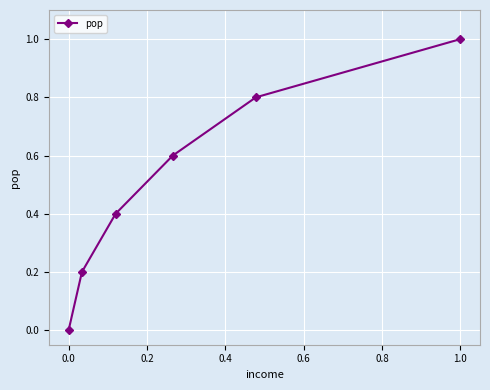

What is the sum of all values?

3.0